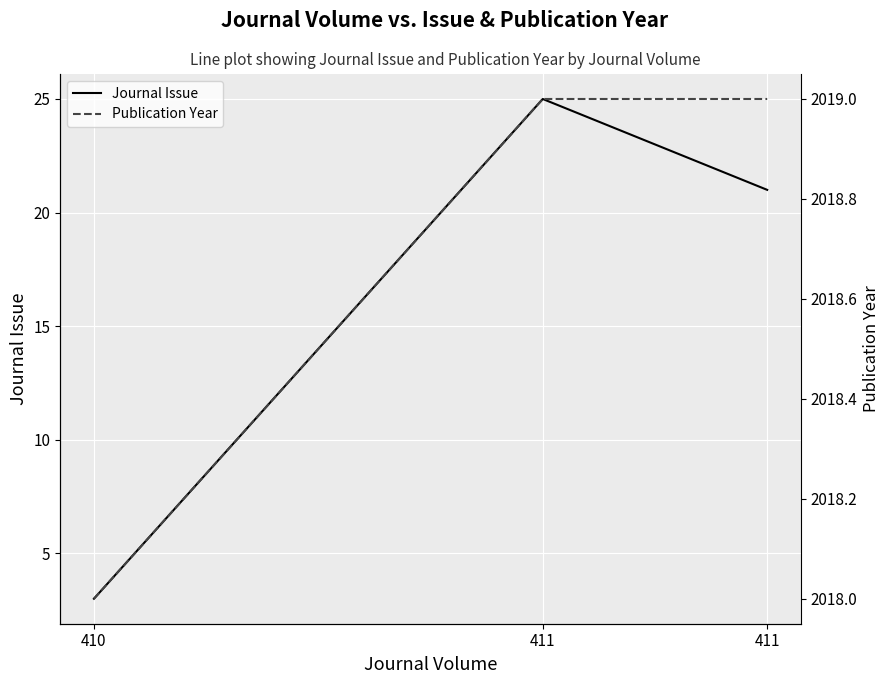

What is the greatest value displayed?

2019